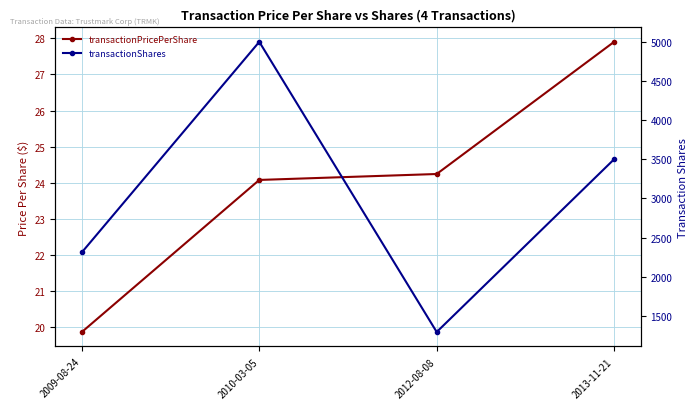

True or false: transactionPricePerShare has a value of 36.1 at 2010-03-05.

False